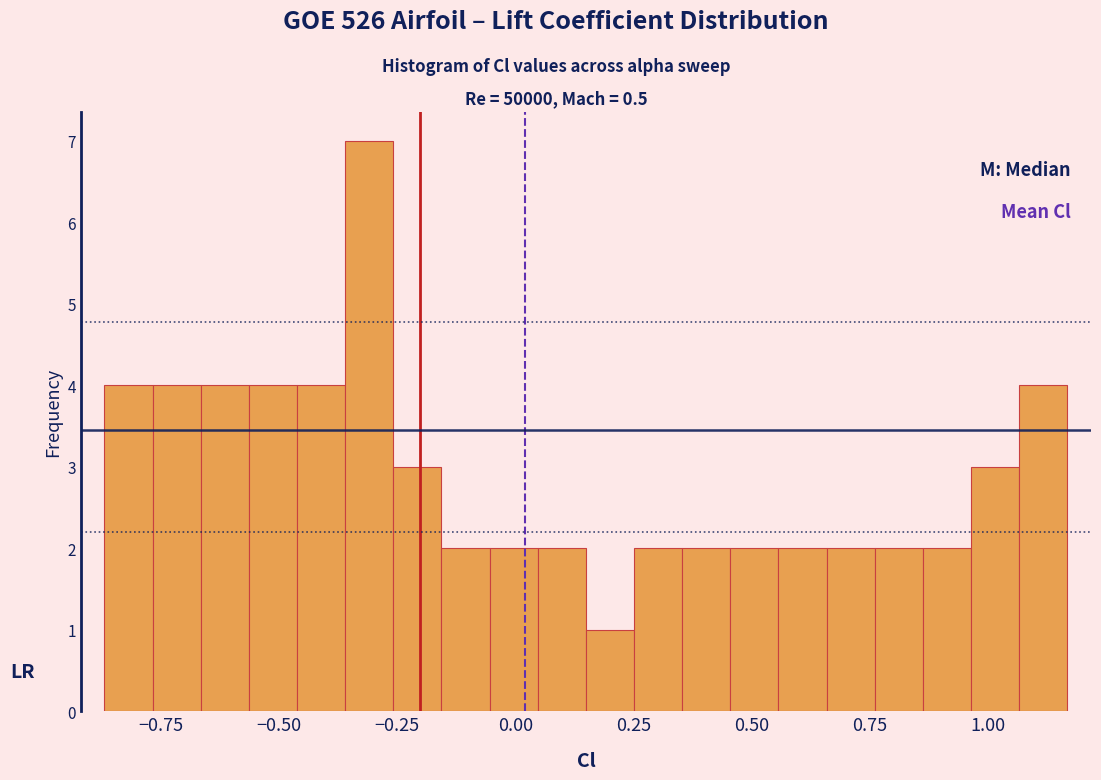

Around what value on the x-axis is the tallest bar? Give the approximate position of its centre, as read against the axis.

-0.30